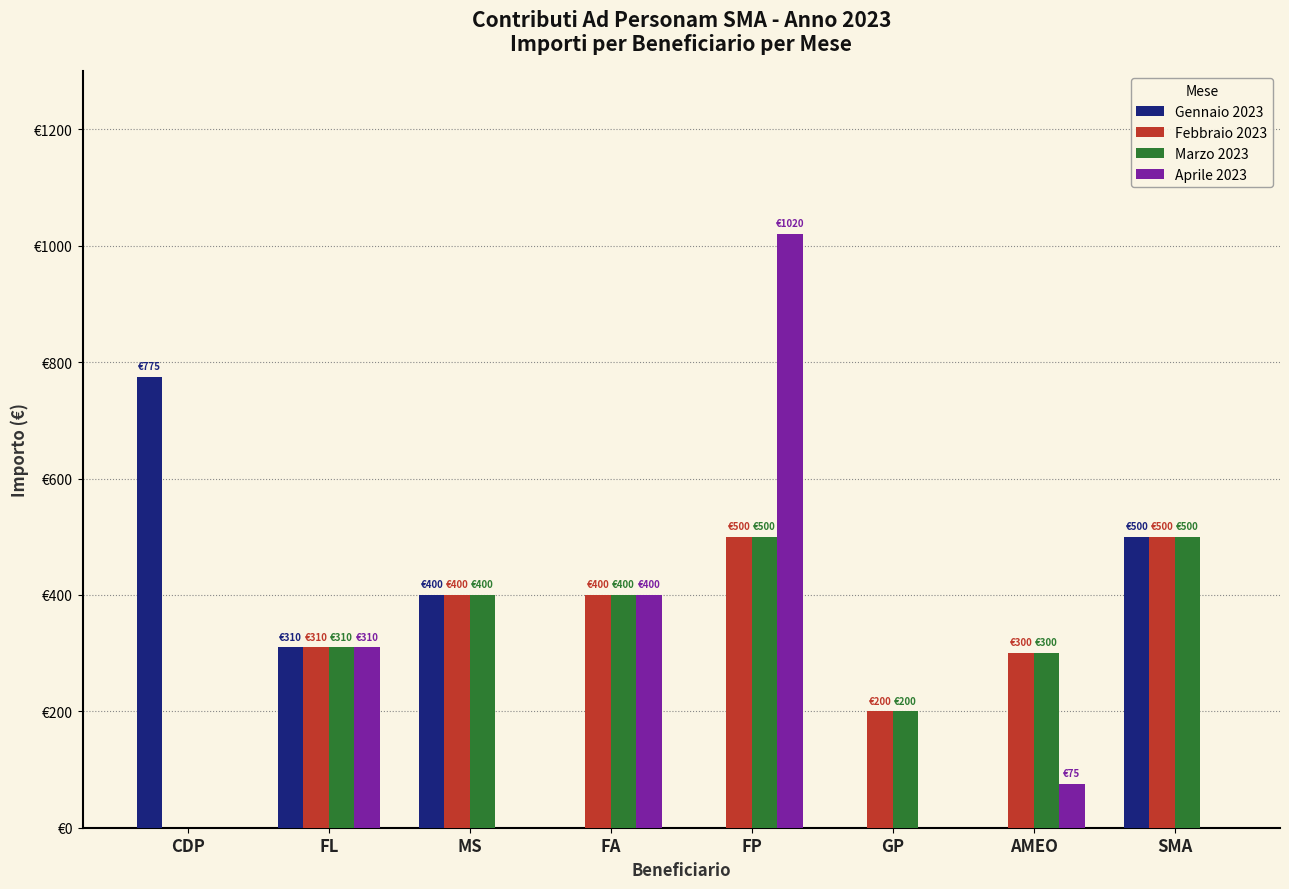

Does the chart contain stacked bars?

No